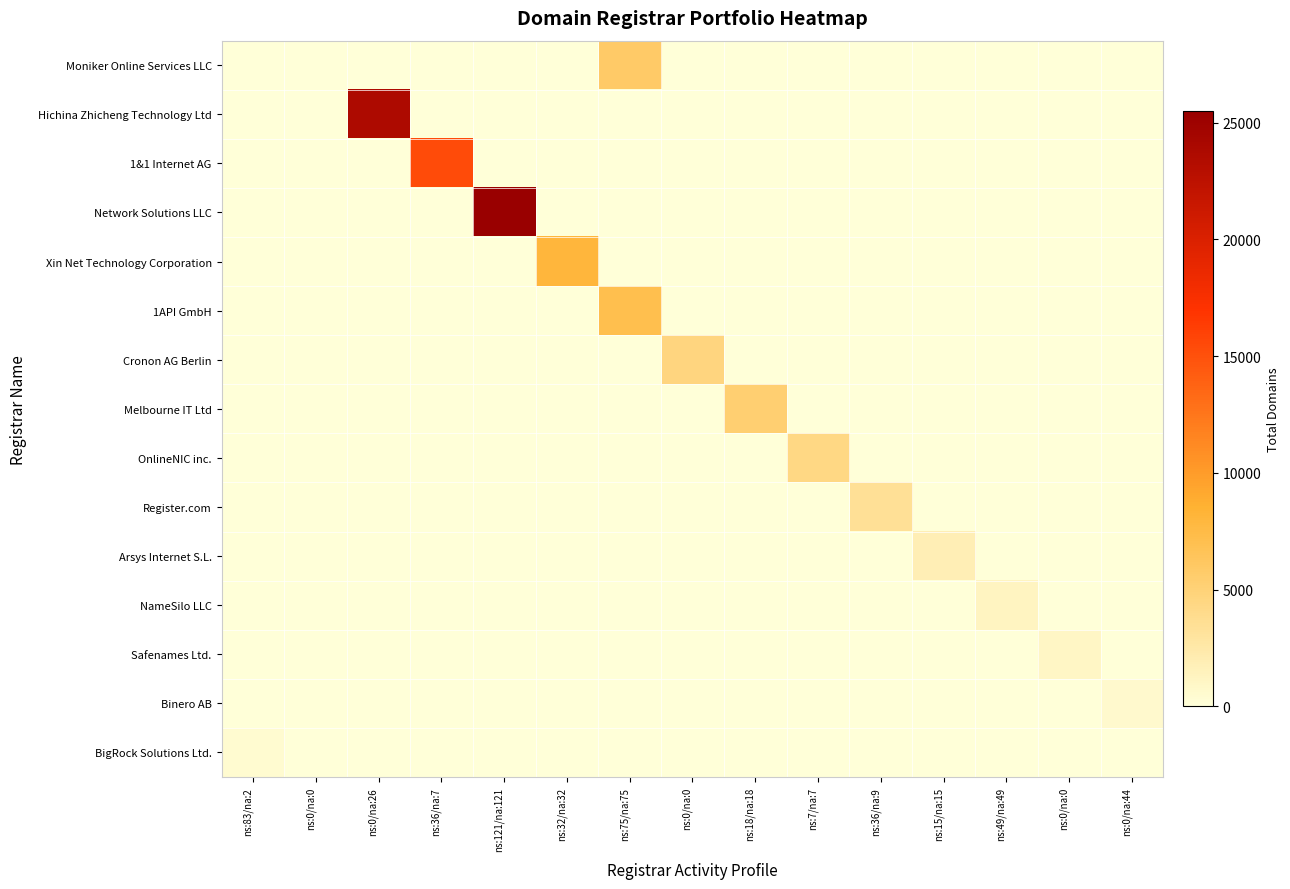

Count the number of data series in this chart.

15